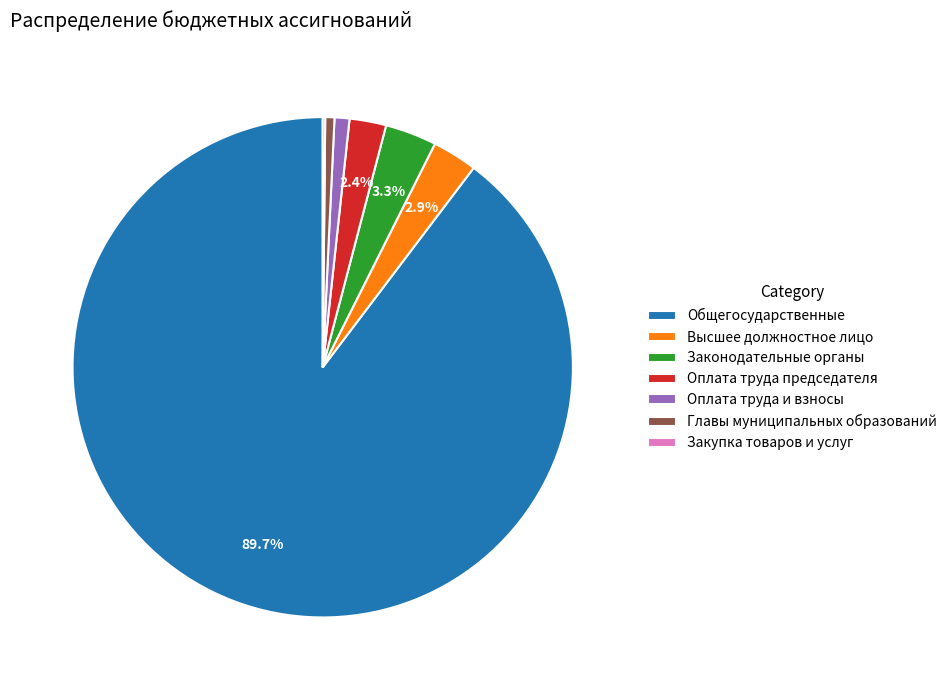

Which slice is the largest?

Общегосударственные